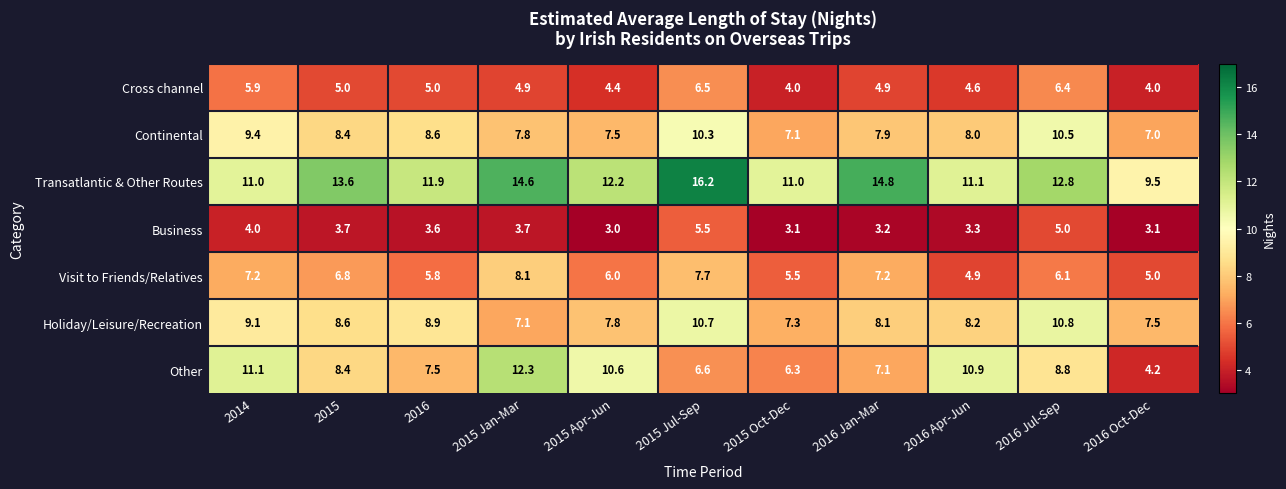

Which series has the largest range (max minus min)?

Other